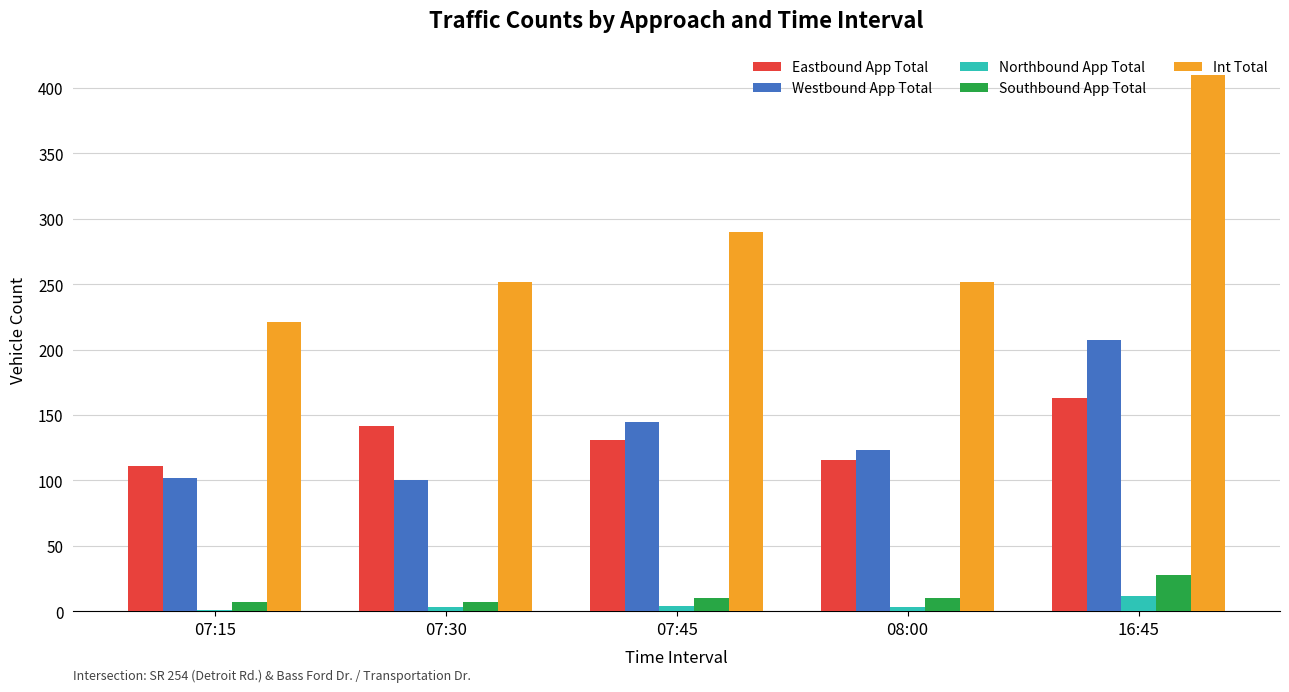

Between 07:15 and 16:45, which series saw the biggest shift?

Int Total